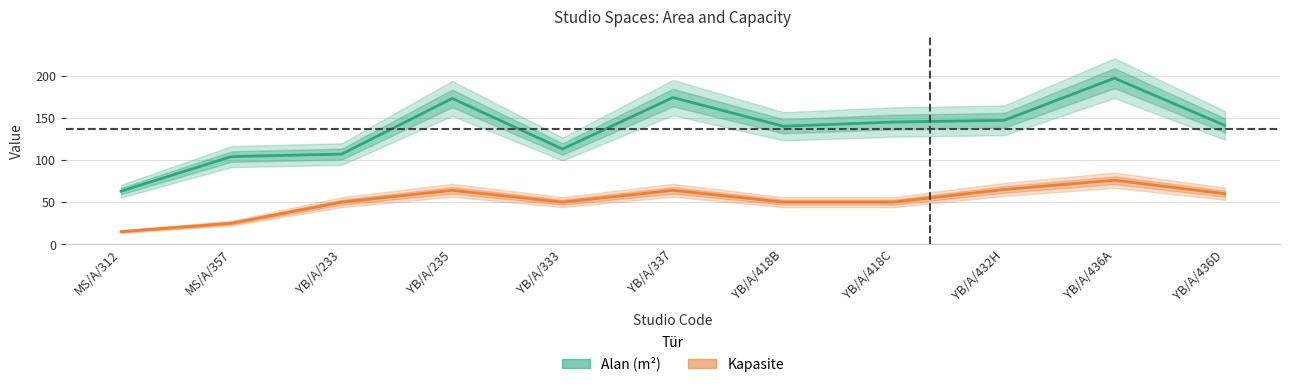

What are all the series names shown in the legend?

Alan (m²), Kapasite